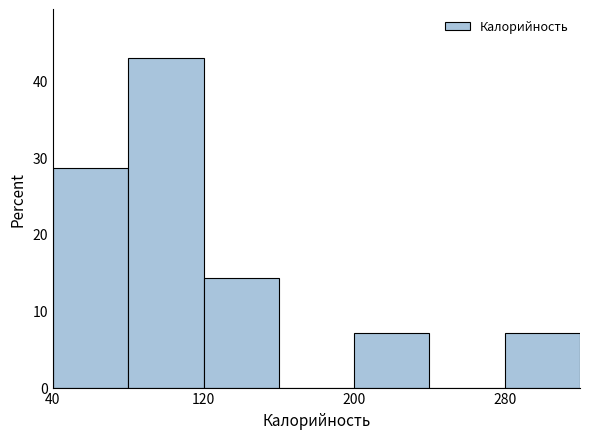

Reading left to right, transcribe this chart: for each bar, give the range it covers on the x-axis and its height. The values are not printed on the chart, so give them approximately, as read against the axis.

40 to 80: 29
80 to 120: 43
120 to 160: 14
160 to 200: 0
200 to 240: 7
240 to 280: 0
280 to 320: 7